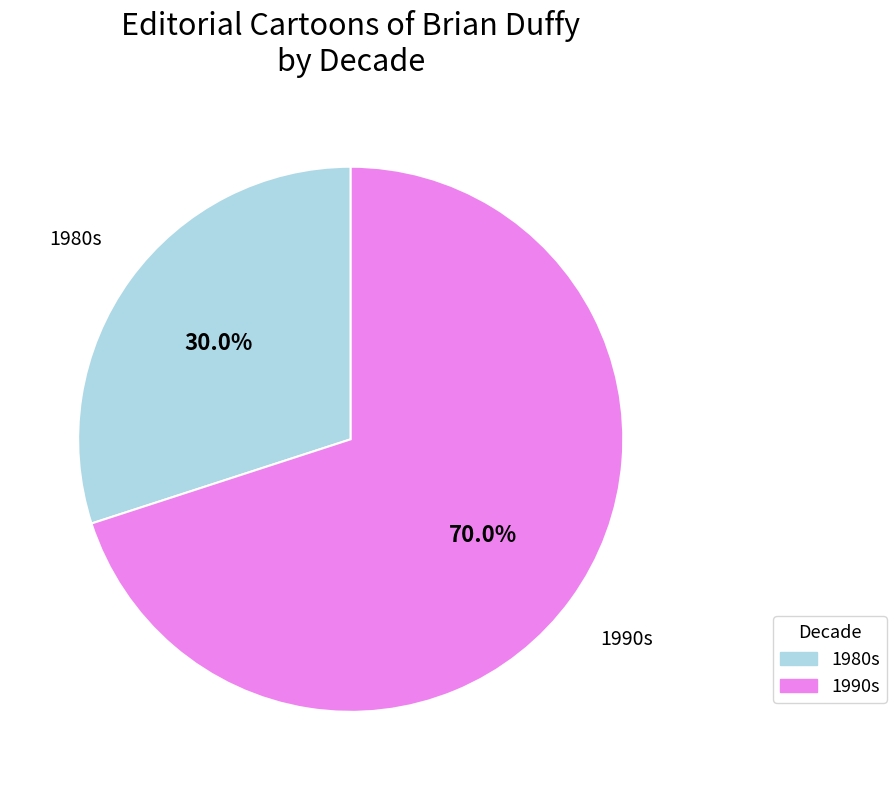

Is there any slice that represents more than half of the pie?

Yes